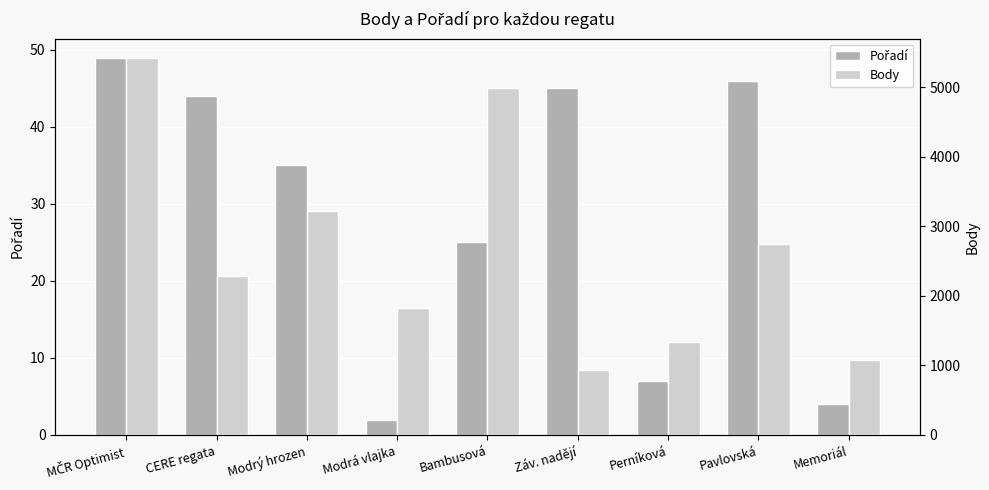

What is the average value of the Body series?

2649